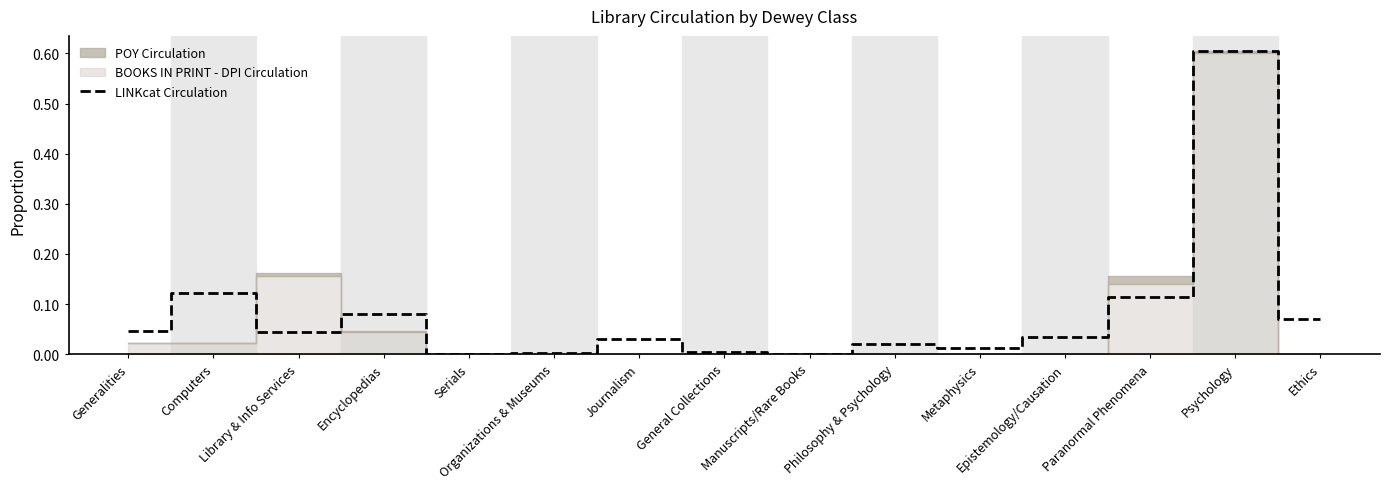

True or false: the data shows 0.0 at Library & Info Services.

True